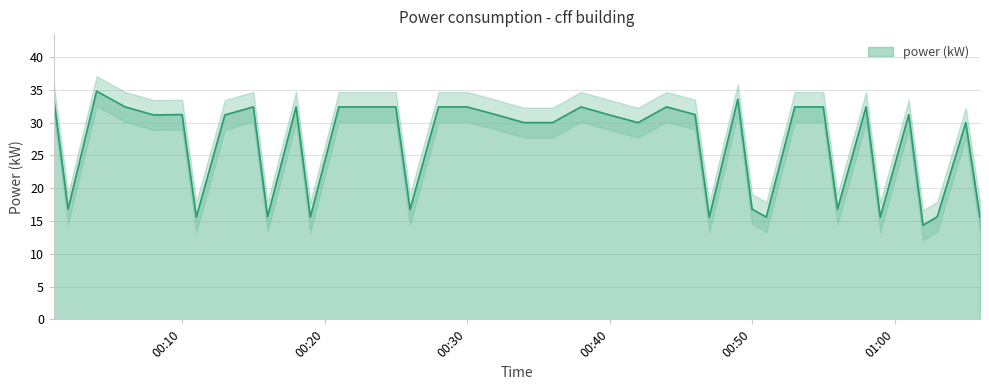

What is the value of the 29th point from the left?

16.8